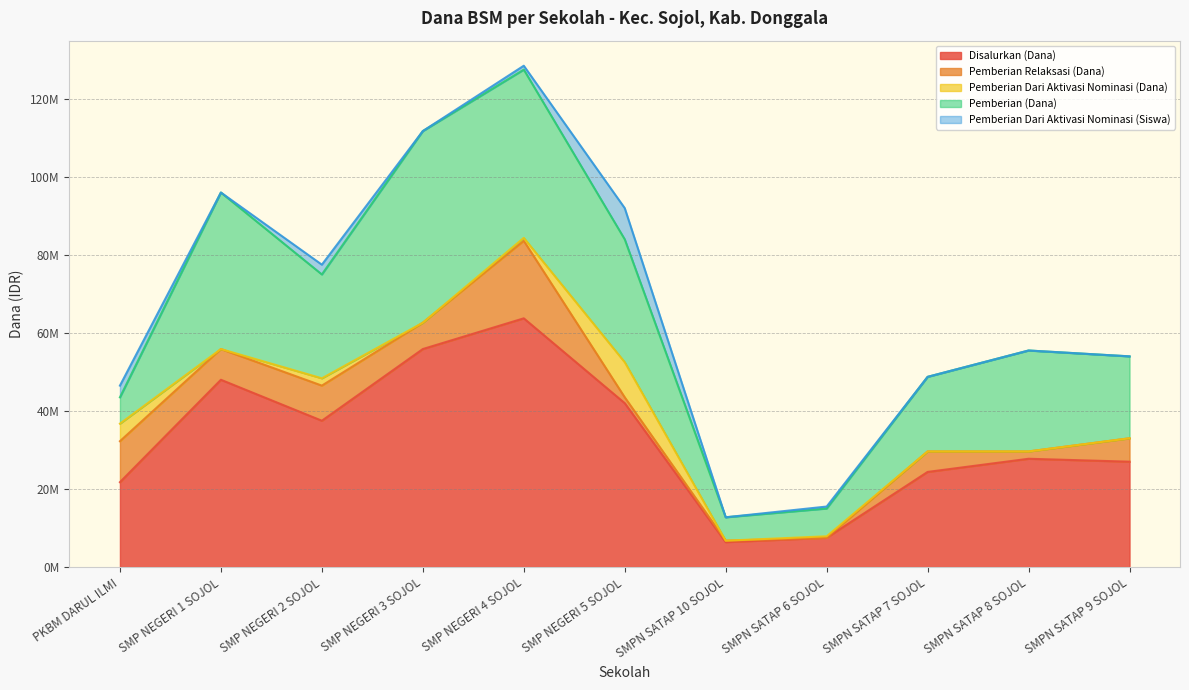

Reading right to left, what are all the values shown in this chart?

Disalurkan (Dana): 27000000	27750000	24375000	7500000	6375000	42000000	63750000	55875000	37500000	48000000	21750000
Pemberian Relaksasi (Dana): 6000000	1875000	5250000	0	375000	1500000	19875000	6750000	9000000	7875000	10500000
Pemberian Dari Aktivasi Nominasi (Dana): 0	0	0	375000	0	9000000	750000	0	1875000	0	4500000
Pemberian (Dana): 21000000	25875000	19125000	7125000	6000000	31500000	43125000	49125000	26625000	40125000	6750000
Pemberian Dari Aktivasi Nominasi (Siswa): 0	0	0	1	0	16	2	0	5	0	6